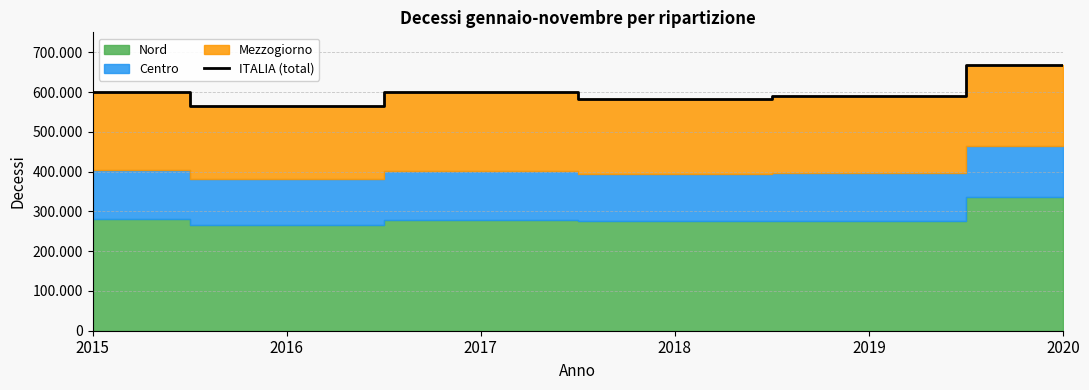

Reading left to right, transcribe all the data shown in this chart.

600608	565259	599098	582999	589471	668453